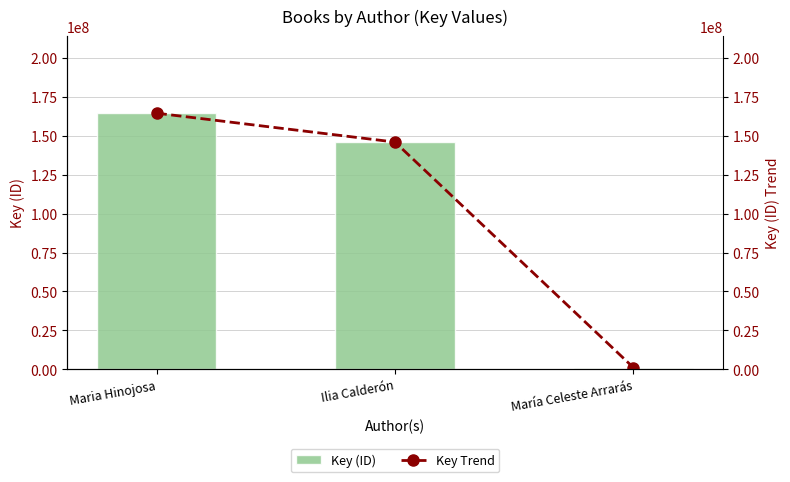

At which category is the sum across all series the highest?

Maria Hinojosa